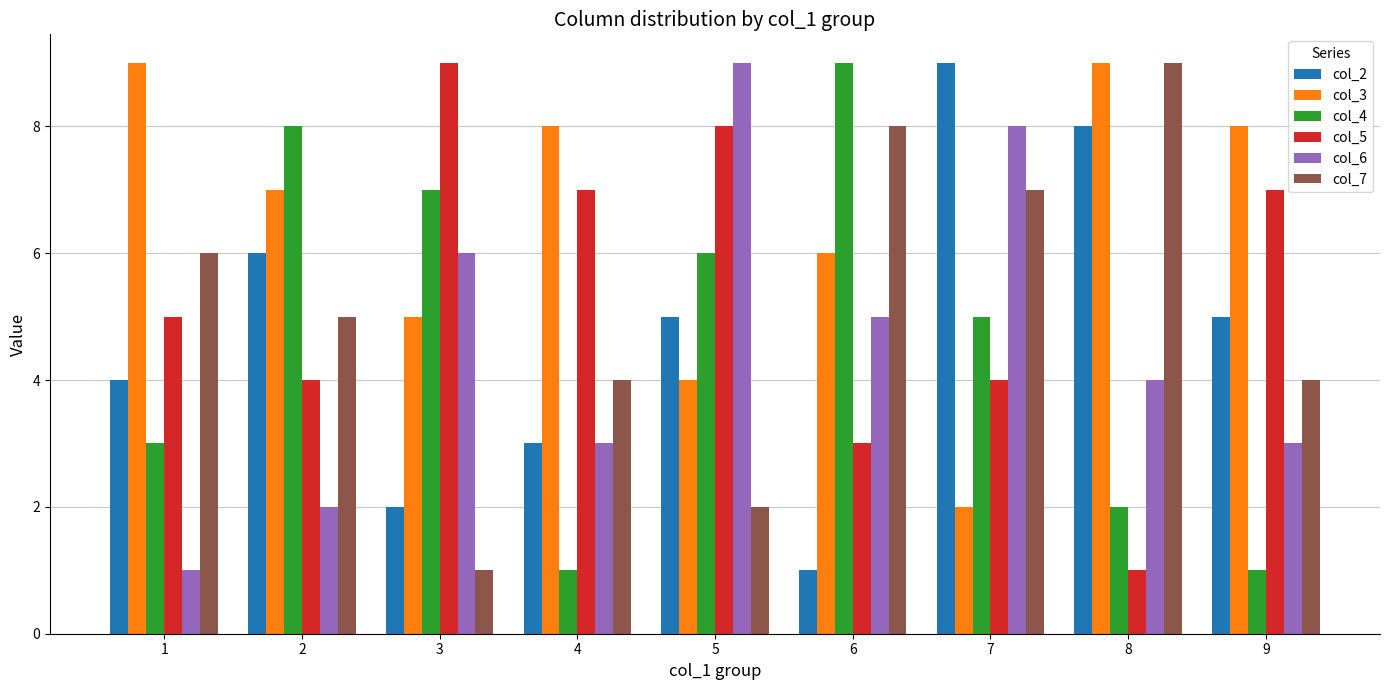

Rank the series at 5 from highest to lowest value.

col_6, col_5, col_4, col_2, col_3, col_7